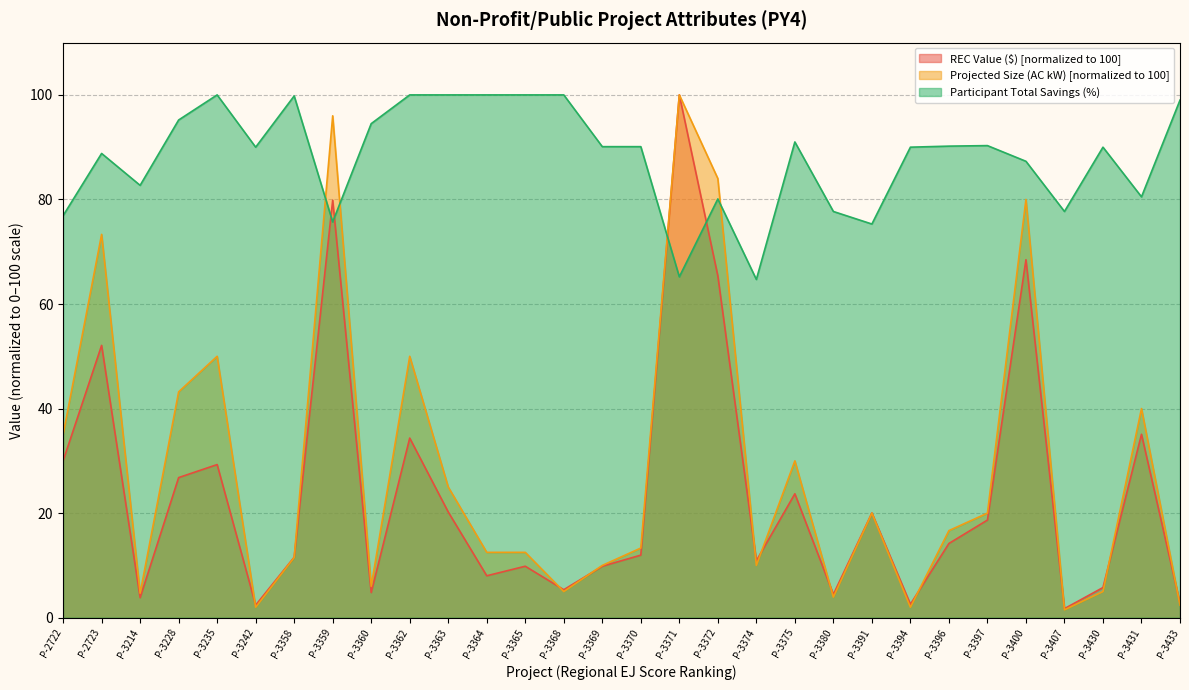

What is the minimum value for Projected Size (AC kW)?

1.5